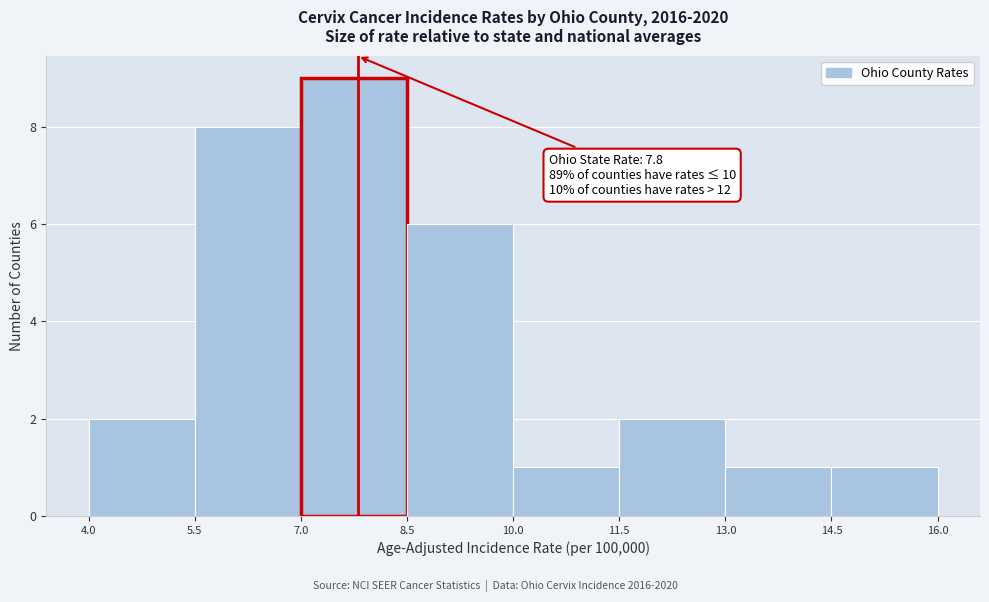

Over which range of the x-axis is the bar tallest?

7.0 to 8.5